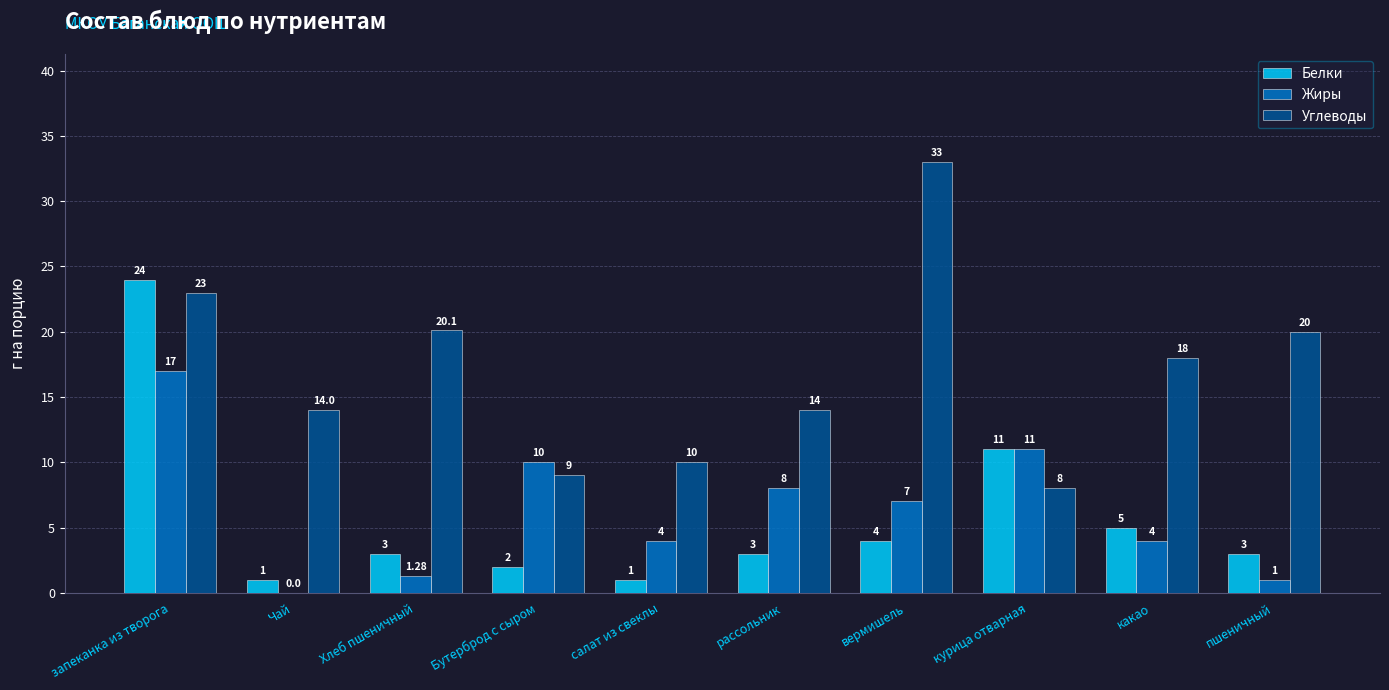

At which label is Жиры closest to 8?

рассольник